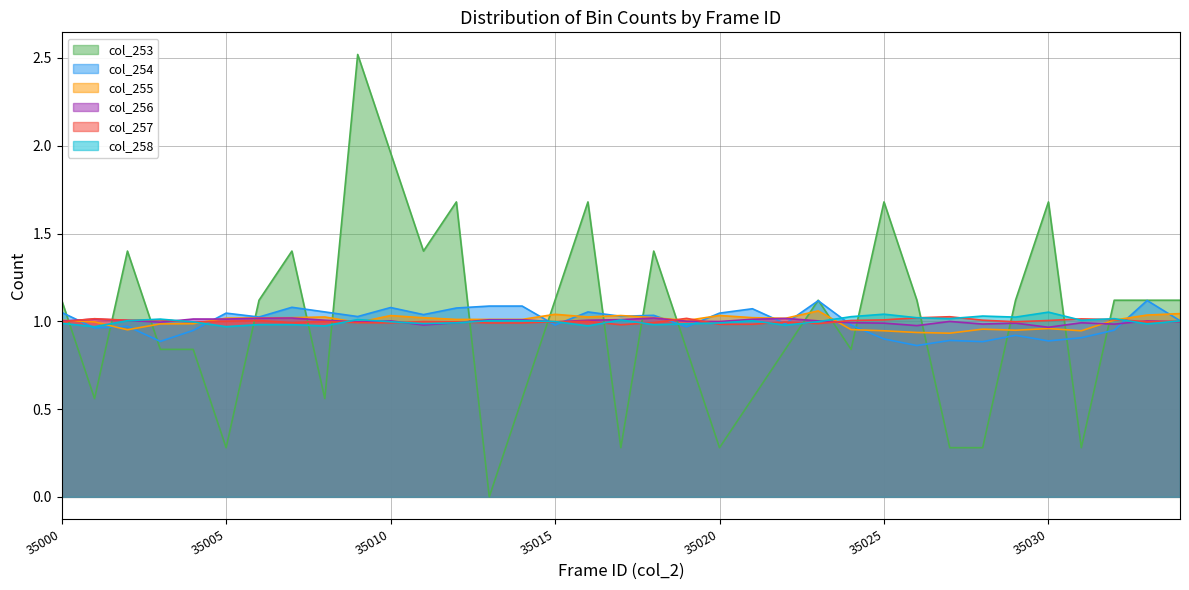

Which series has the largest total across all categories?

col_253